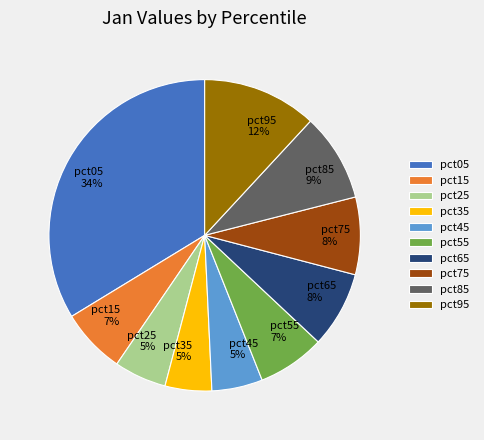

Do pct95 12% and pct05 34% together represent more than half of the pie?

No